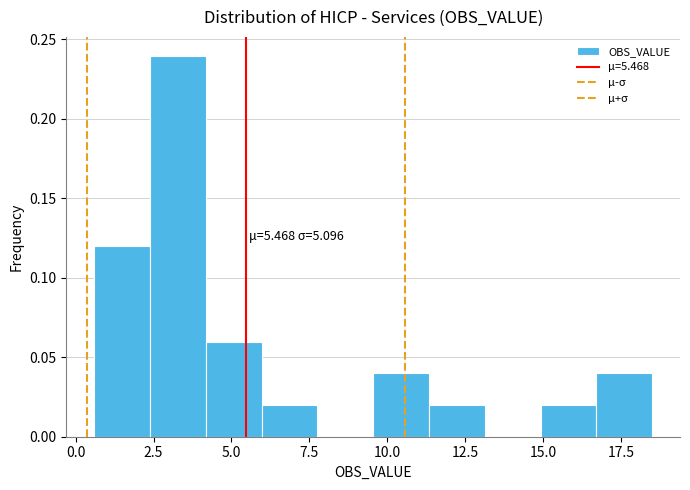

Read against the x-axis, roughly where is the centre of the tallest bar?

3.5